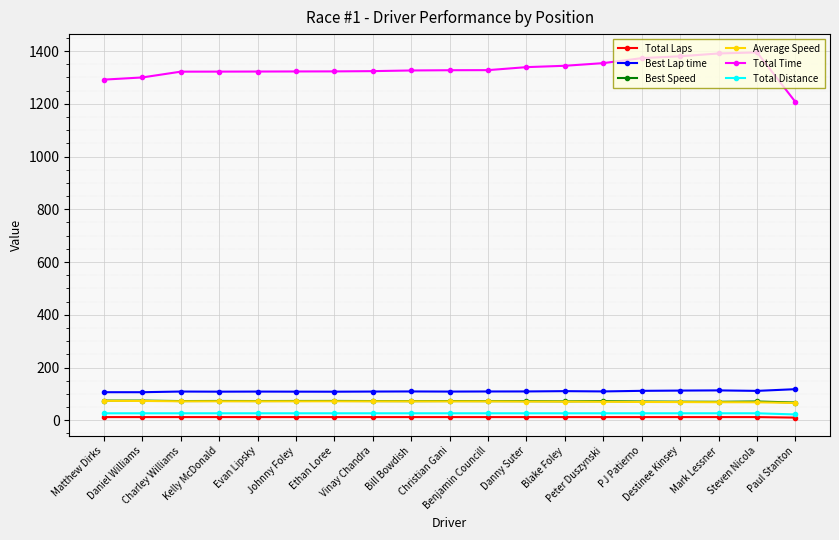

What is the label of the 16th point from the right?

Kelly McDonald